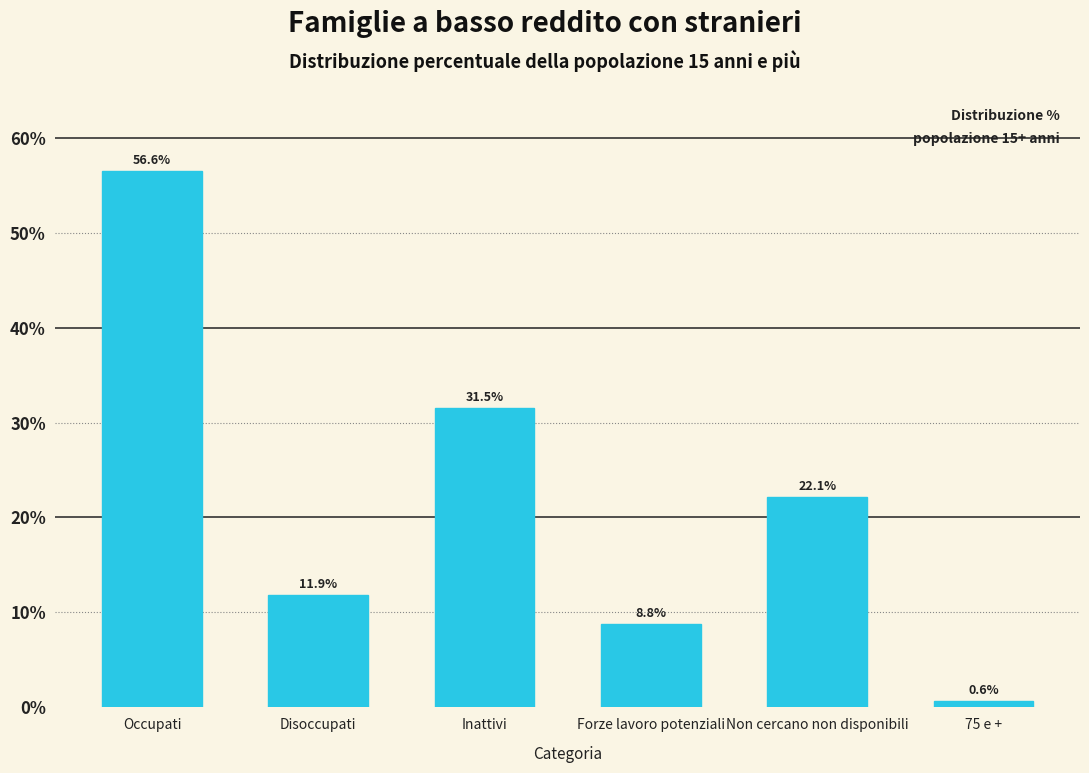

Reading right to left, extract all data points from this chart.

0.6	22.1	8.8	31.5	11.9	56.6